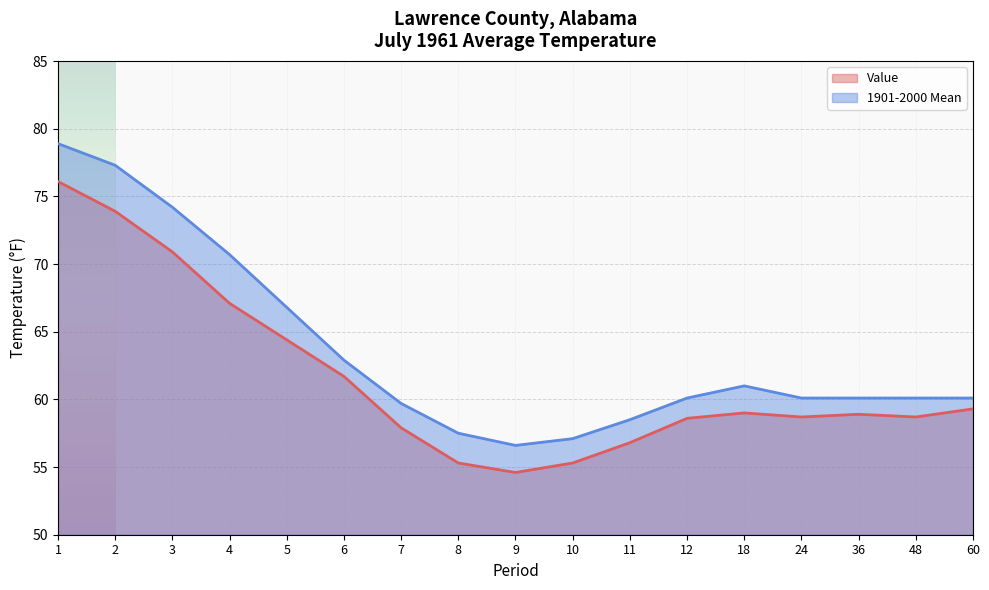

Where is the first local maximum for 1901-2000 Mean?

18